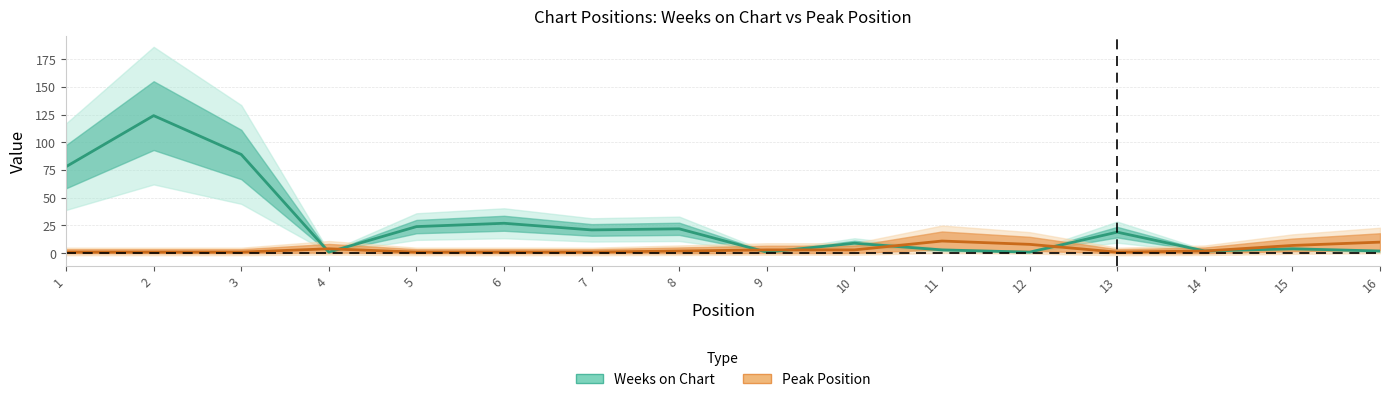

What is the highest value of the Weeks on Chart series?

124